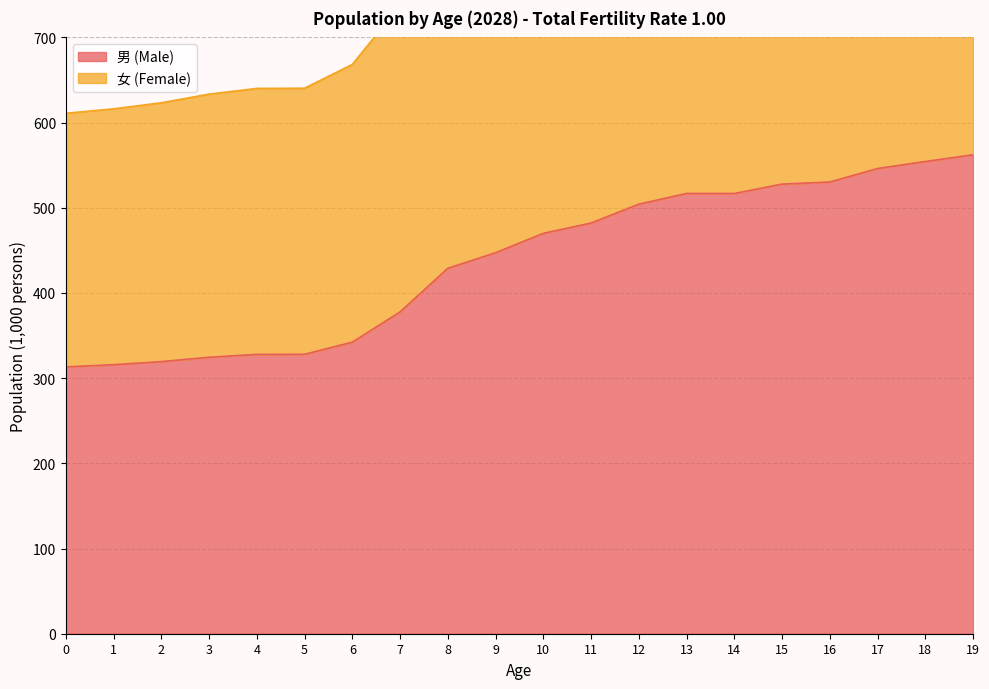

True or false: 男 (Male) has more than 1 interior local peaks.

False